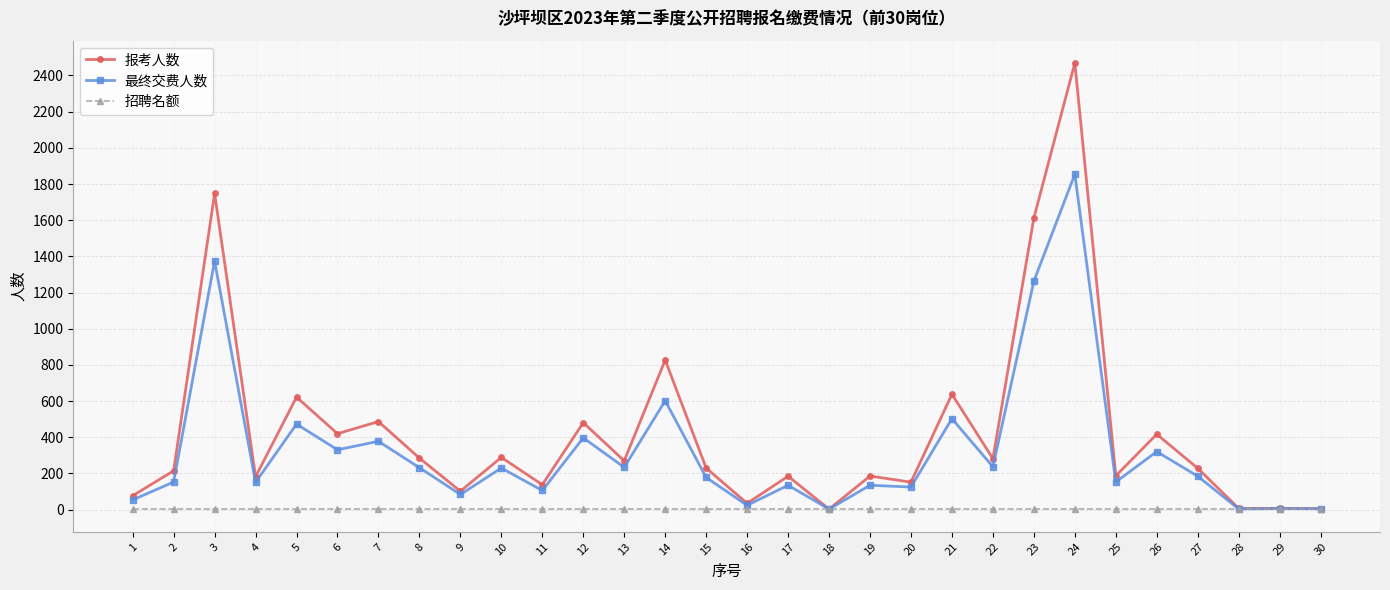

Between 23 and 27, which series saw the biggest shift?

报考人数